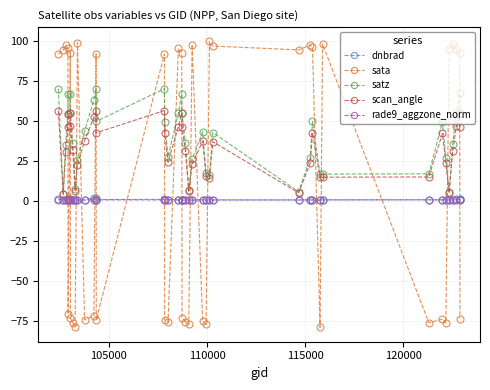

How many lines are shown in the chart?

5